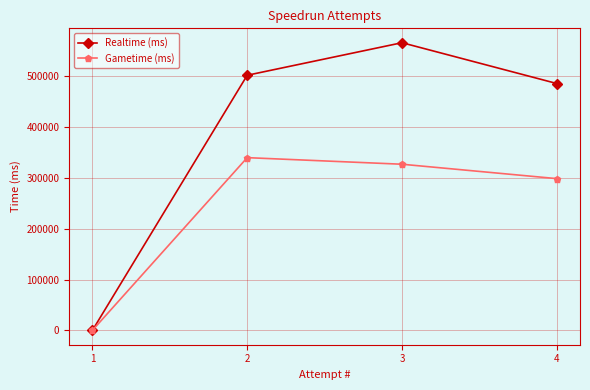

At which category does the chart reach its peak across all series?

3